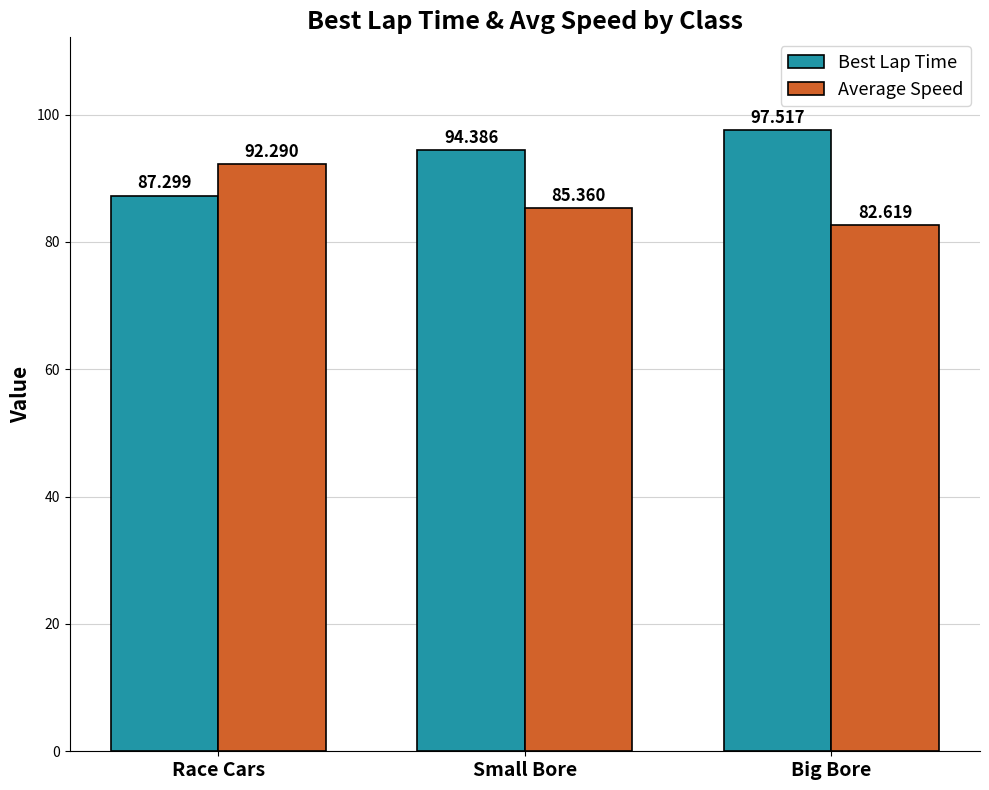

What is the sum of all Average Speed values?

260.3